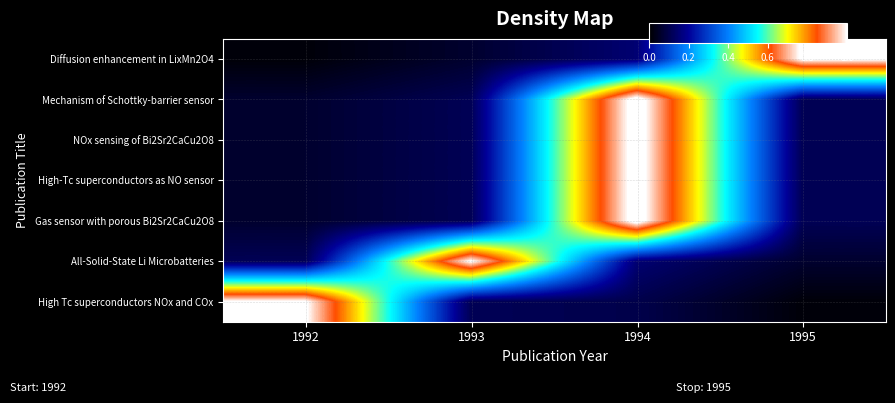

Reading right to left, what are all the values shown in this chart?

Diffusion enhancement in LixMn2O4: 1995=1.0	1994=0.1	1993=0.1	1992=0.0
Mechanism of Schottky-barrier sensor: 1995=0.1	1994=1.1	1993=0.1	1992=0.1
NOx sensing of Bi2Sr2CaCu2O8: 1995=0.1	1994=1.1	1993=0.1	1992=0.1
High-Tc superconductors as NO sensor: 1995=0.1	1994=1.1	1993=0.1	1992=0.1
Gas sensor with porous Bi2Sr2CaCu2O8: 1995=0.1	1994=1.1	1993=0.1	1992=0.1
All-Solid-State Li Microbatteries: 1995=0.1	1994=0.1	1993=1.0	1992=0.1
High Tc superconductors NOx and COx: 1995=0.0	1994=0.1	1993=0.1	1992=1.0